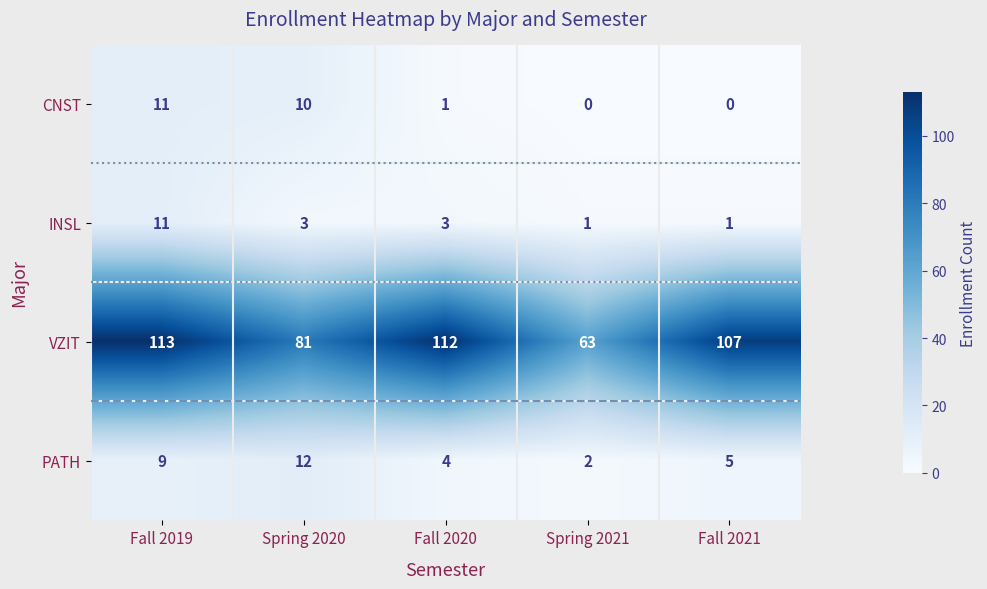

What is the difference between the VZIT values at Spring 2021 and Spring 2020?

18